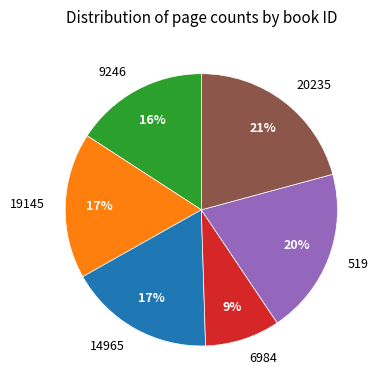

True or false: 20235 accounts for 21% of the total.

True